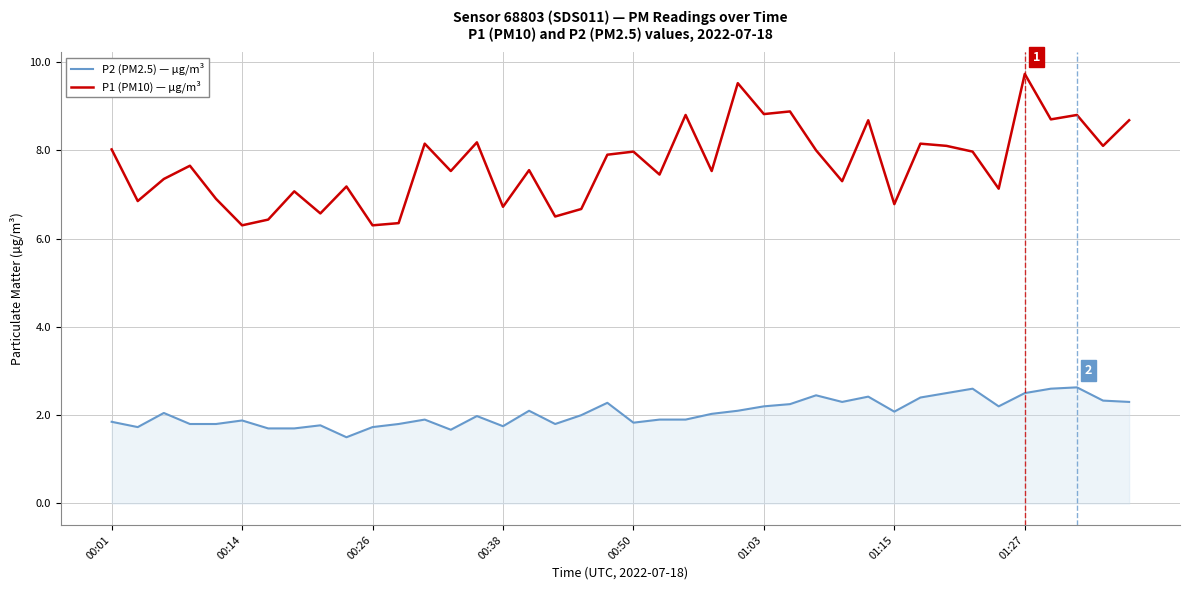

What is the minimum value shown in the chart?

1.5